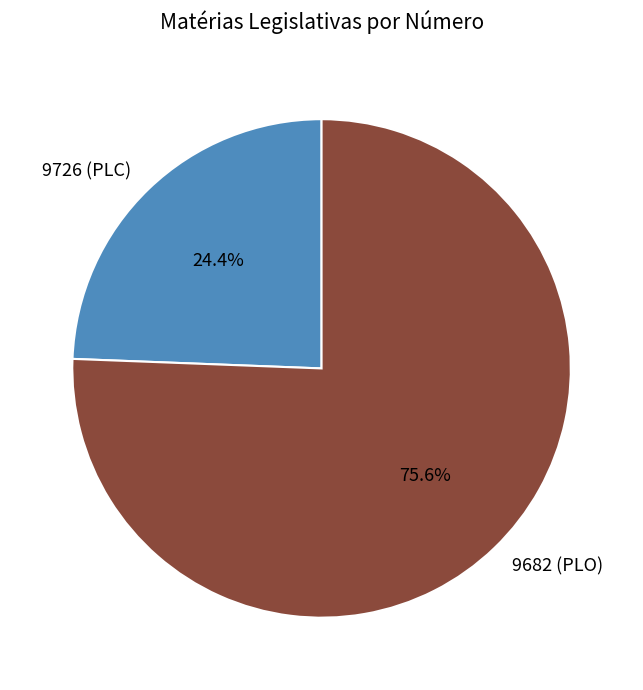

True or false: 9726 (PLC) accounts for 24% of the total.

True